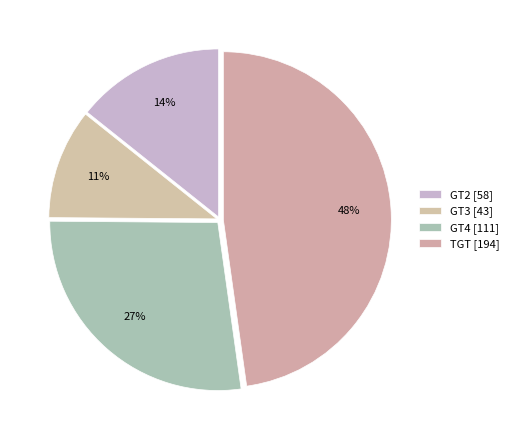

Do GT4 and GT2 together represent more than half of the pie?

No